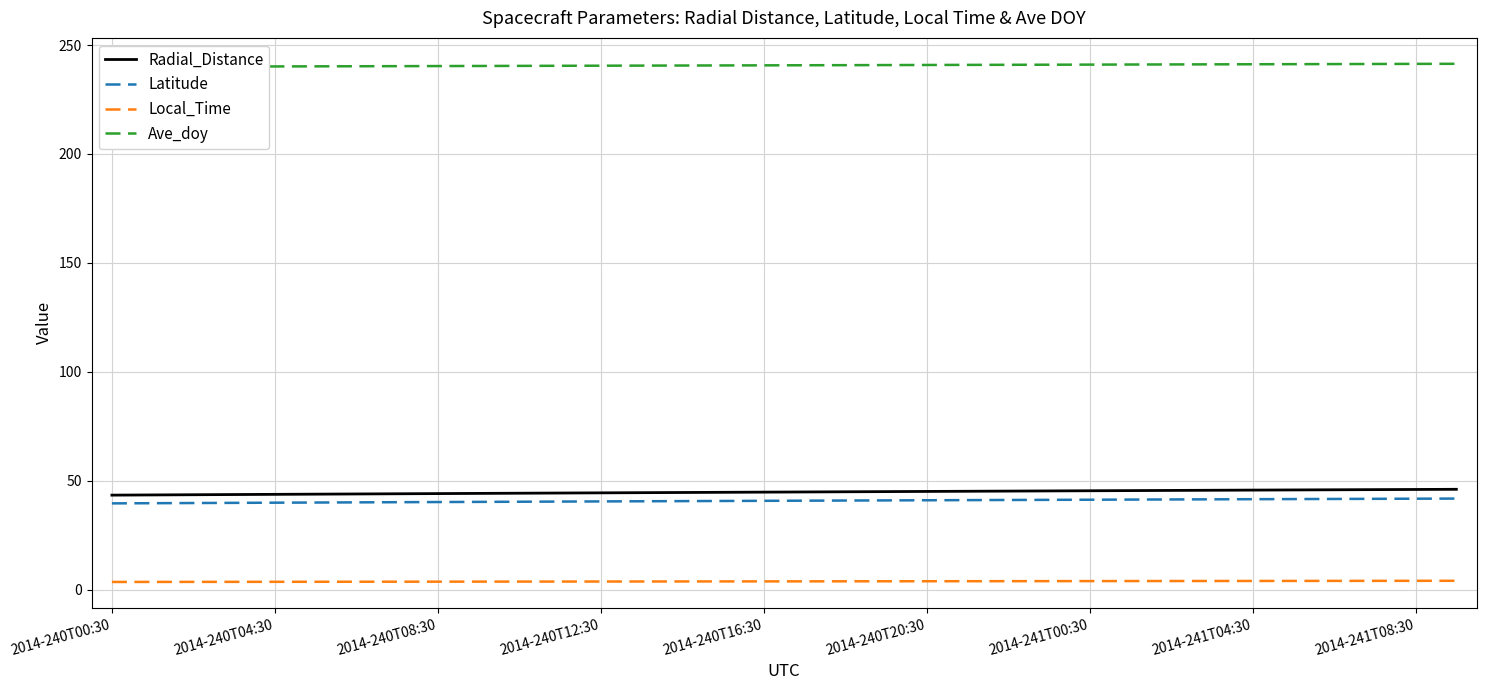

At how many categories does at least one series exceed 91?

34